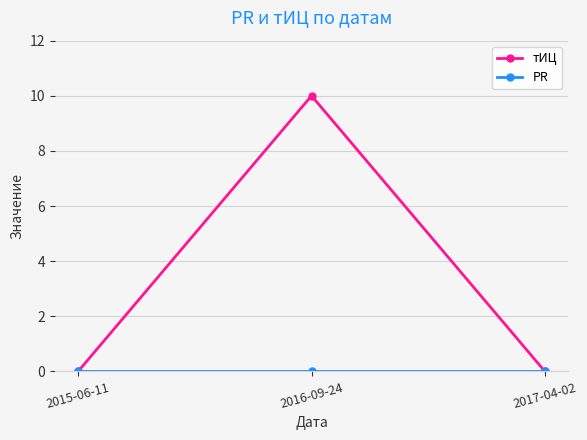

Which series has the largest range (max minus min)?

тИЦ